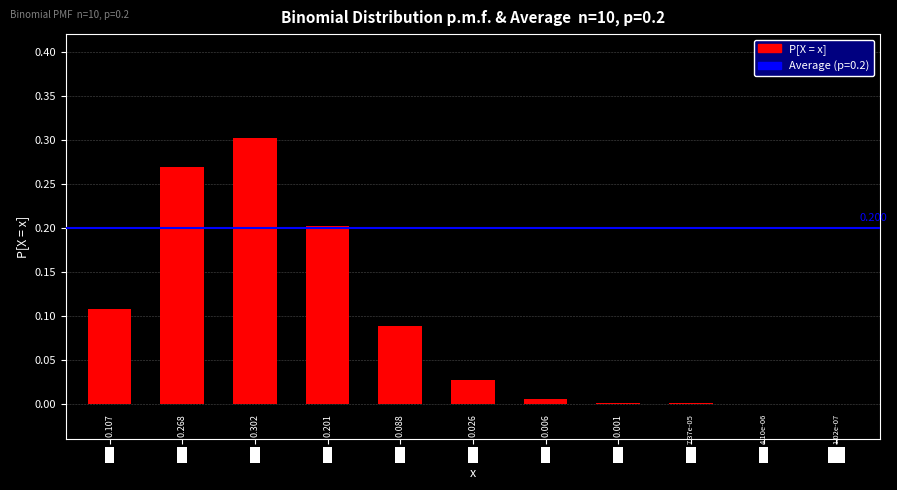

Which category has the lowest value across all series?

10